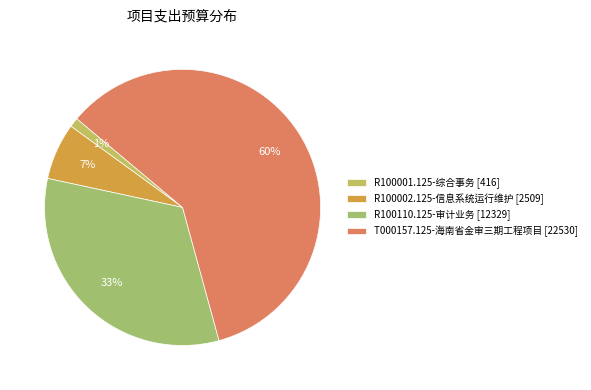

The T000157.125-海南省金审三期工程项目 slice represents 54% of the pie. True or false?

False